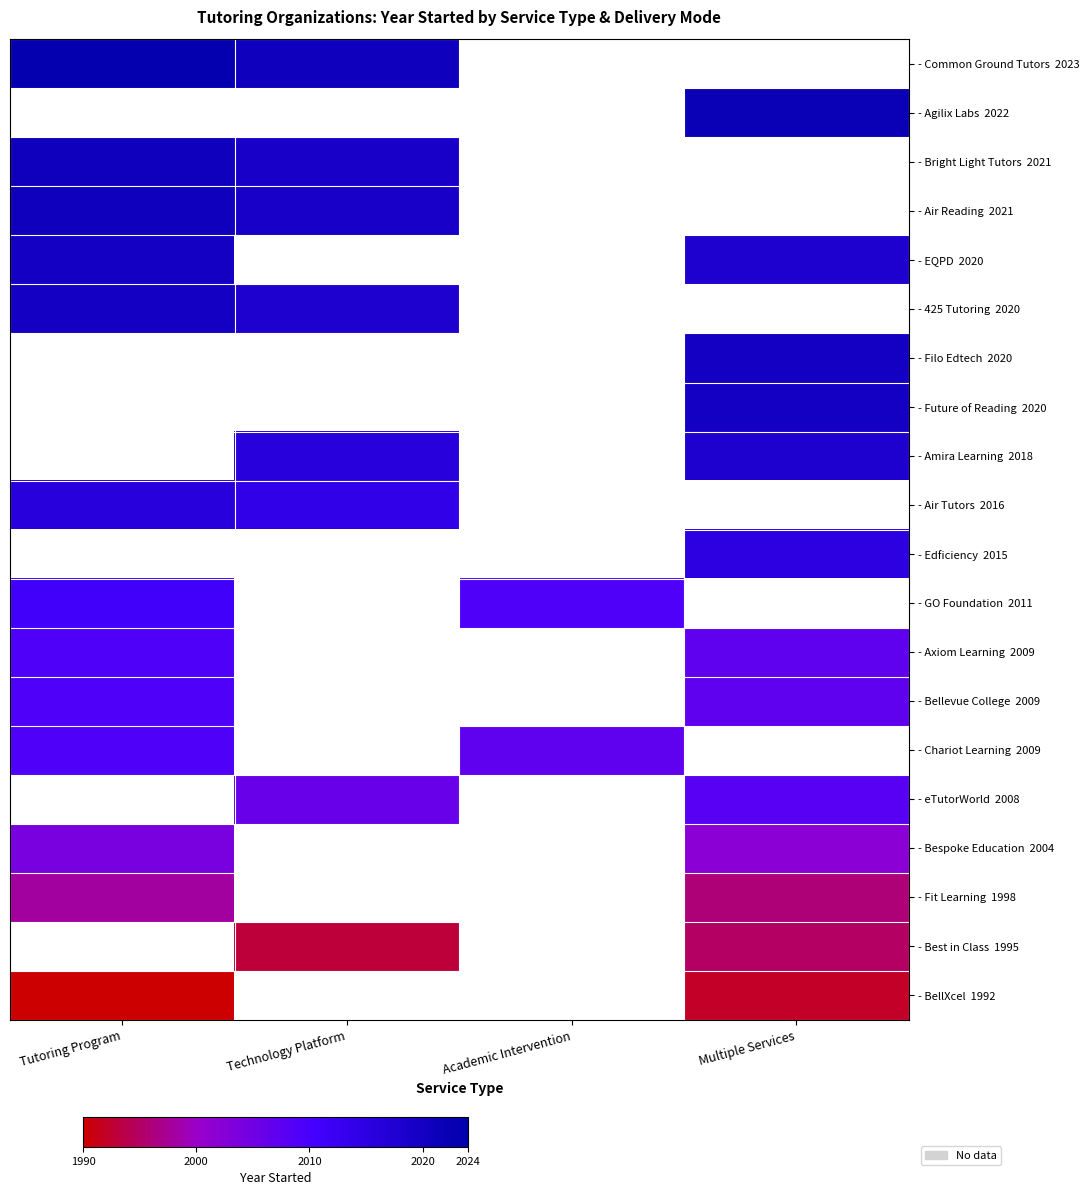

How many series are shown in this chart?

20